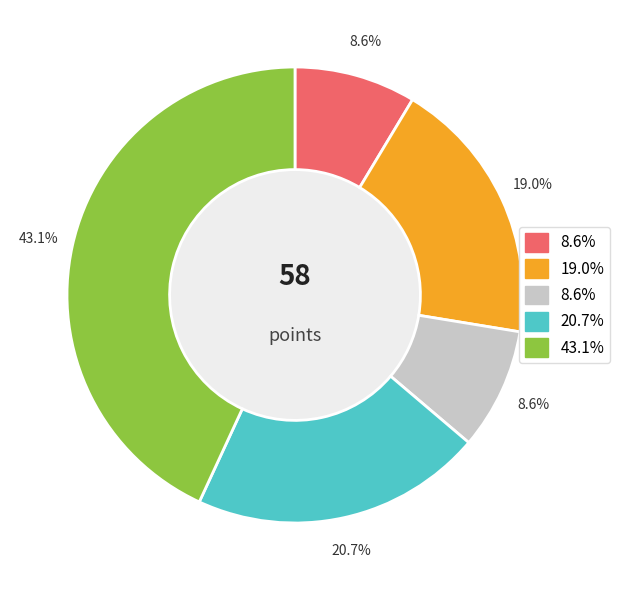

How many segments does this pie chart have?

5